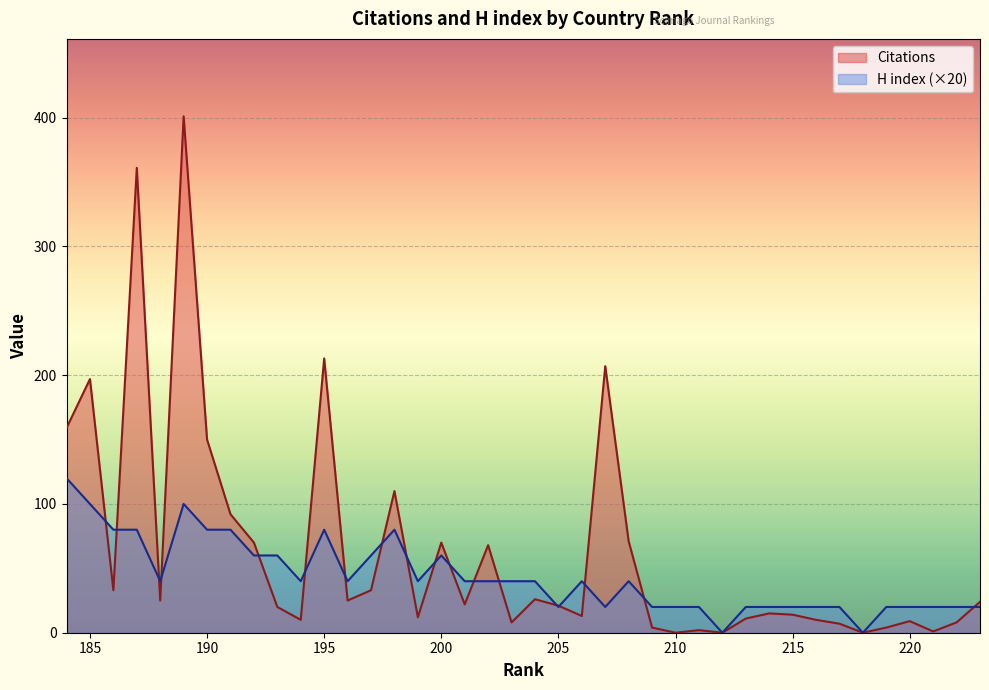

At which category is the sum across all series the highest?

189